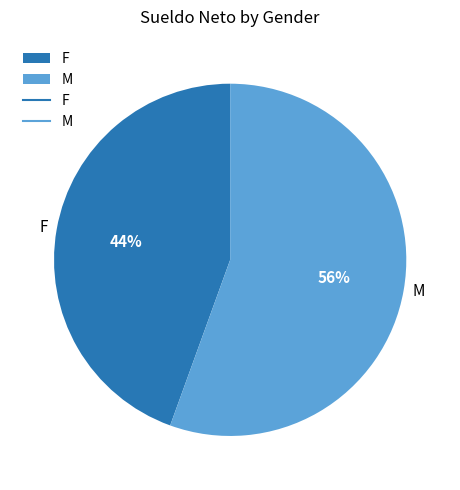

To the nearest percent, what is the combined percentage of F and M?

100%